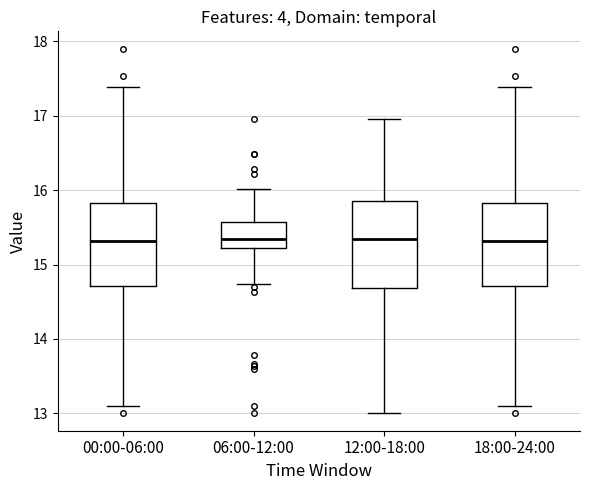

Reading left to right, read every box against the y-axis: the position of its median line, the range the box covers, and the ends of its whiskers. The values are not printed on the chart, so give them approximately, as read against the axis.

00:00-06:00: median 15.3, box 14.7 to 15.8, whiskers 13.1 to 17.4
06:00-12:00: median 15.3, box 15.2 to 15.6, whiskers 14.7 to 16.0
12:00-18:00: median 15.3, box 14.7 to 15.9, whiskers 13.0 to 17.0
18:00-24:00: median 15.3, box 14.7 to 15.8, whiskers 13.1 to 17.4